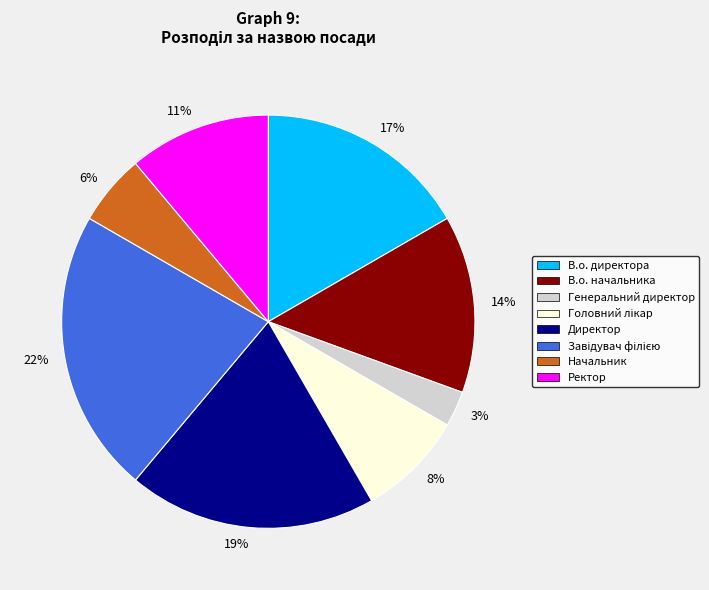

Which slice is the largest?

22%